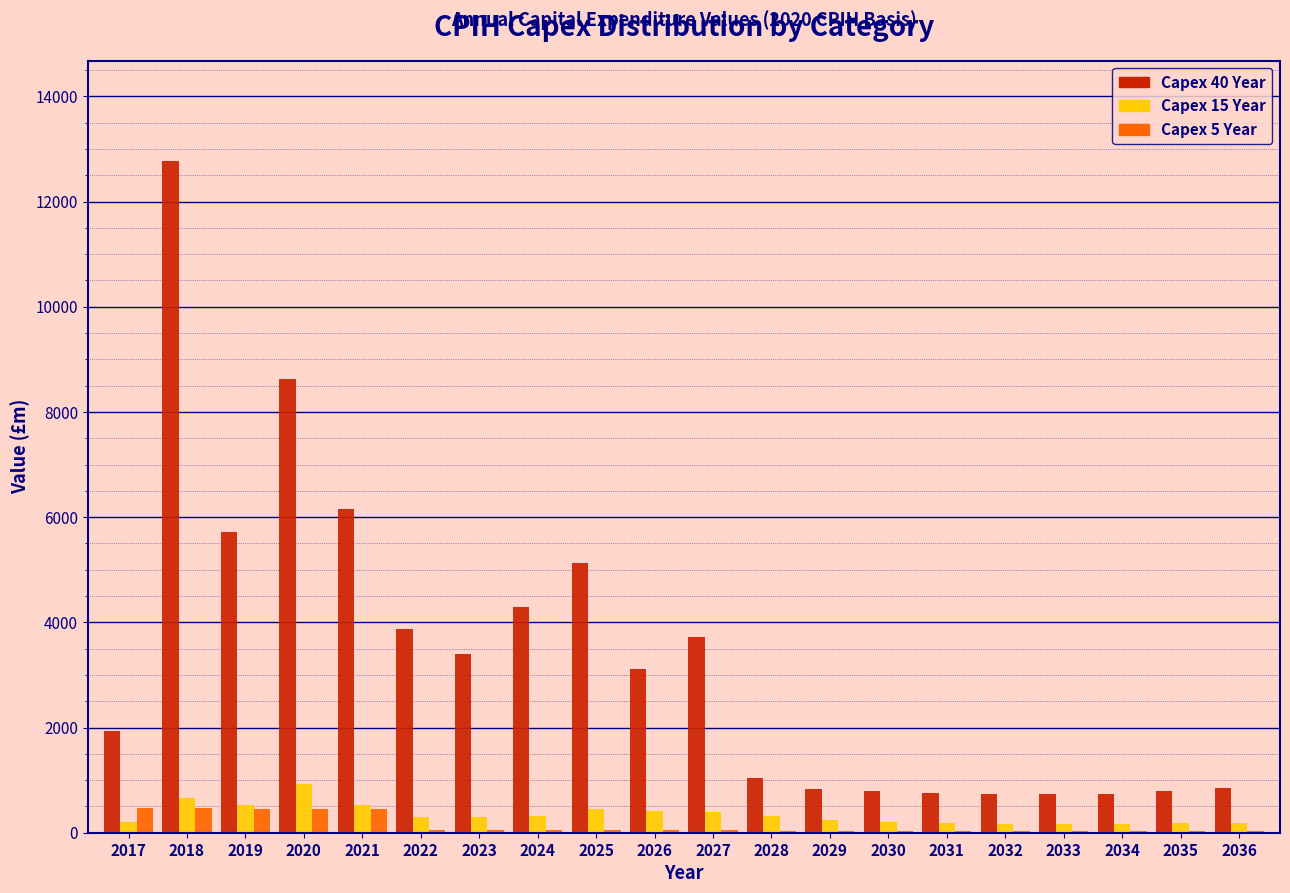

What is the greatest value displayed?

12763.1